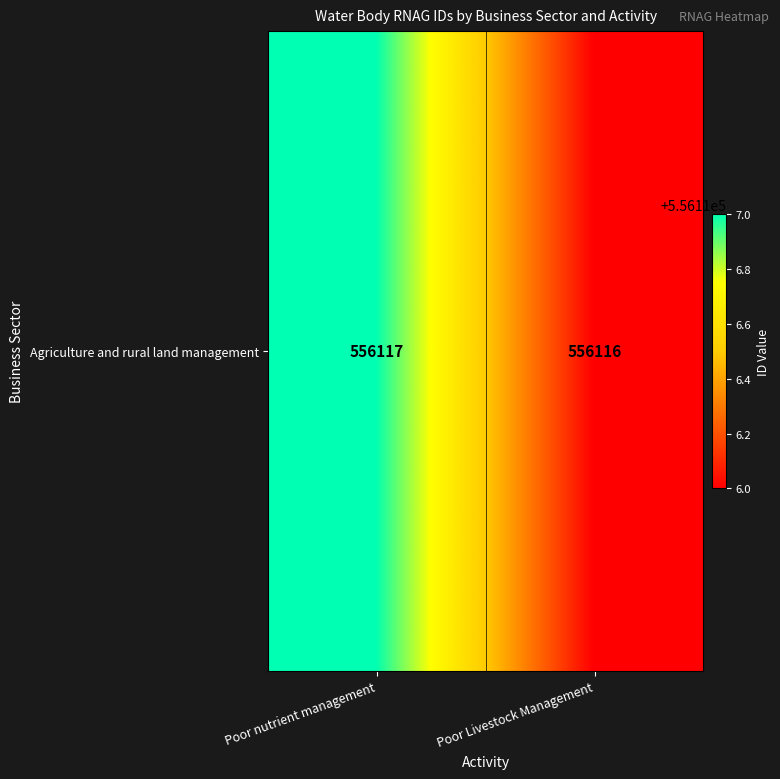

What is the average value?

556116